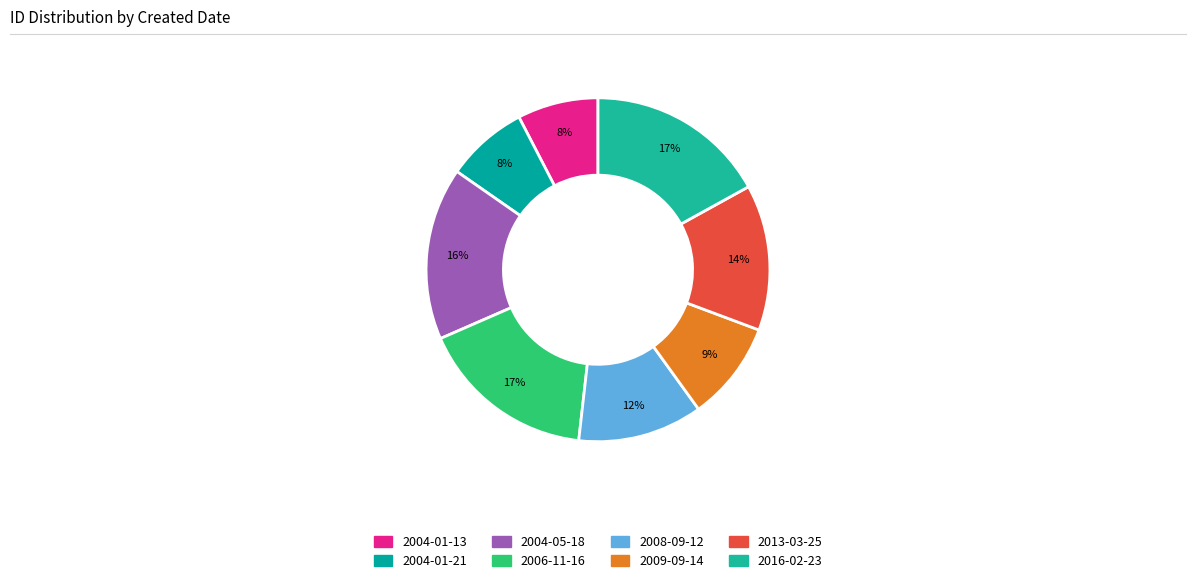

Count the number of slices in the pie.

8